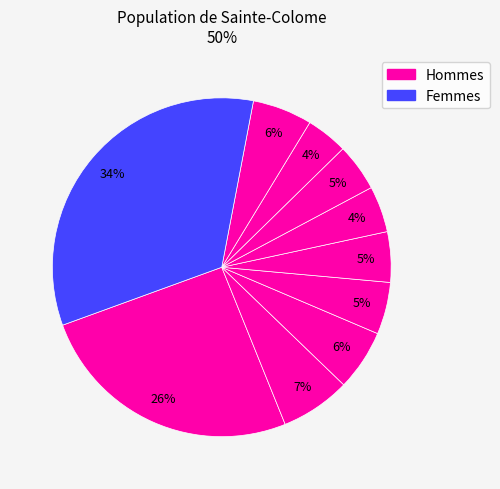

How many segments does this pie chart have?

10